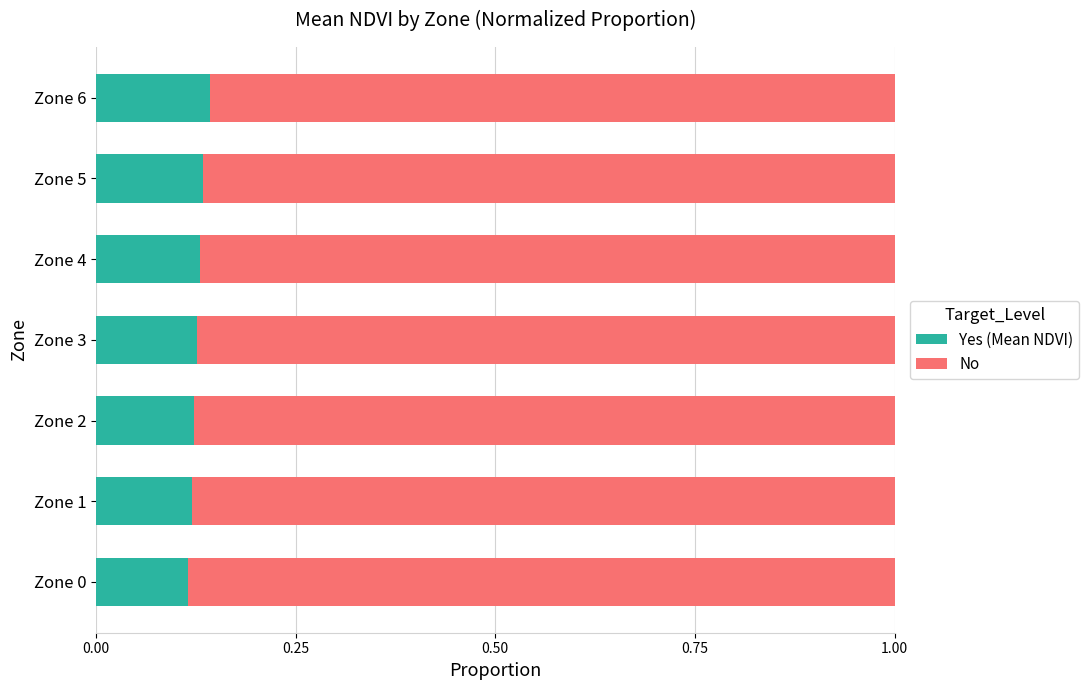

What is the total value across all series at Zone 6?

1.0